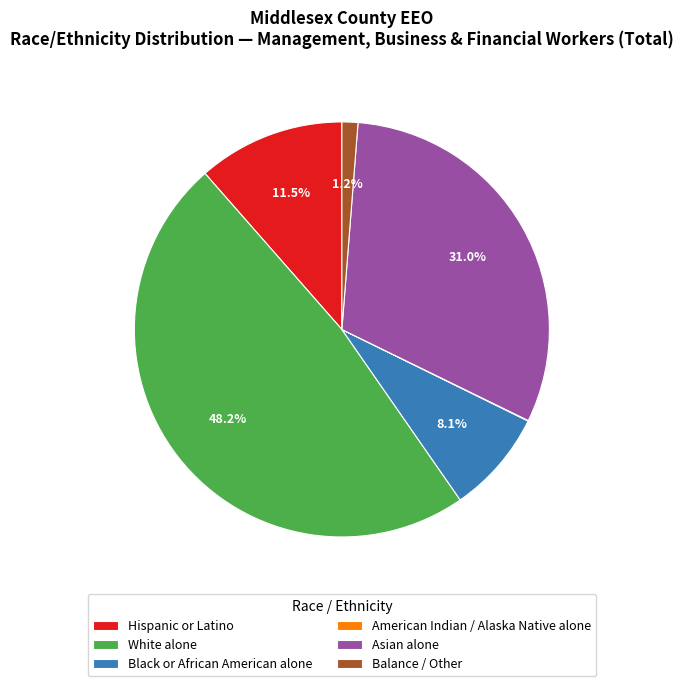

Is it true that Asian alone is 37% of the pie?

False